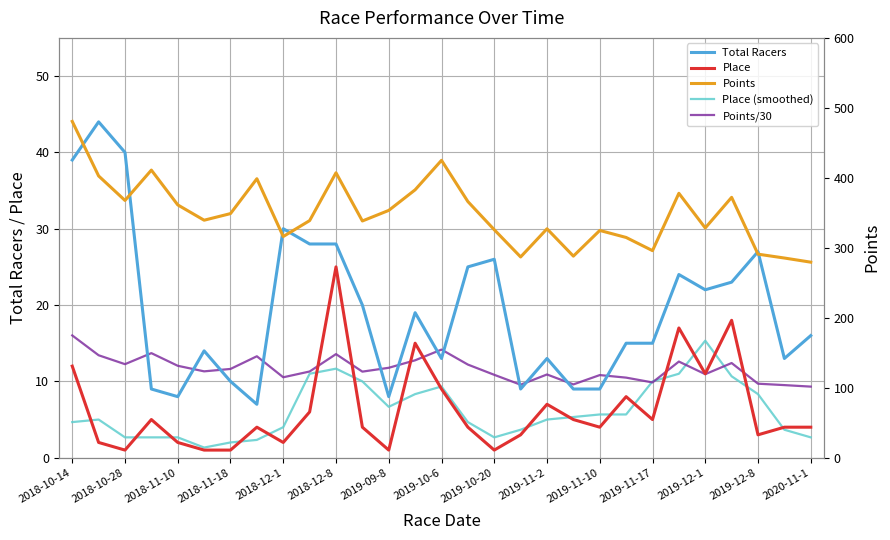

At how many categories does at least one series exceed 232?

29